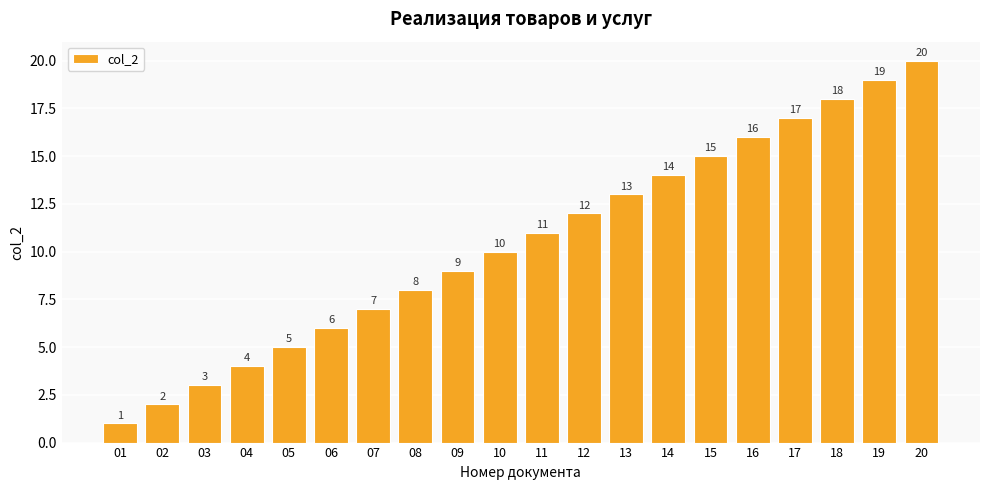

Rank the categories by value from highest to lowest.

20, 19, 18, 17, 16, 15, 14, 13, 12, 11, 10, 09, 08, 07, 06, 05, 04, 03, 02, 01